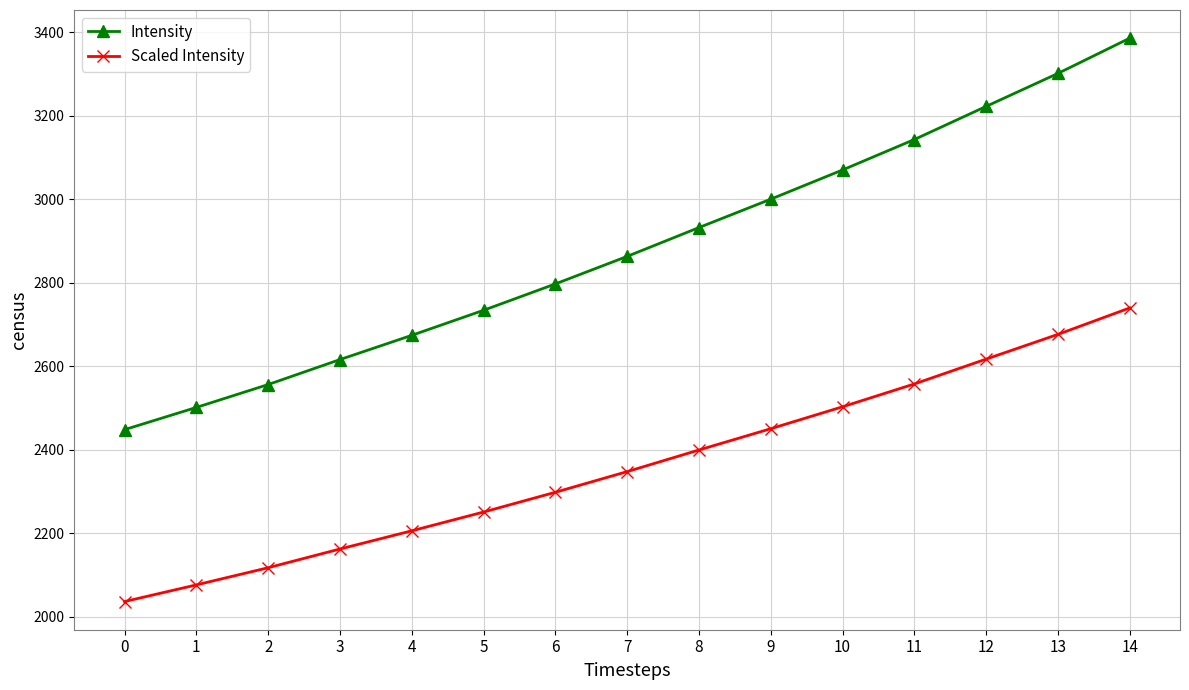

The value of Intensity at 6 is 4587.6. True or false?

False